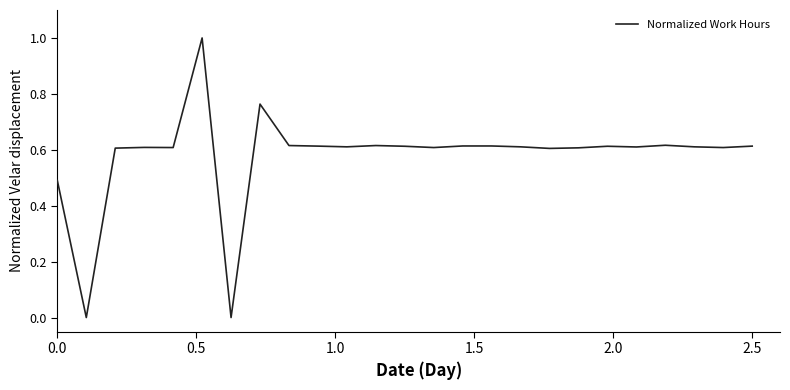

What is the maximum value shown in the chart?

1.0